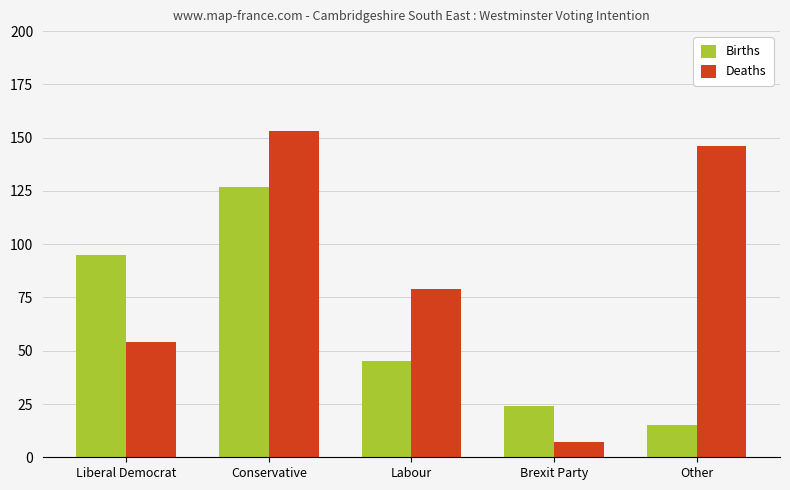

What is the greatest value displayed?

153